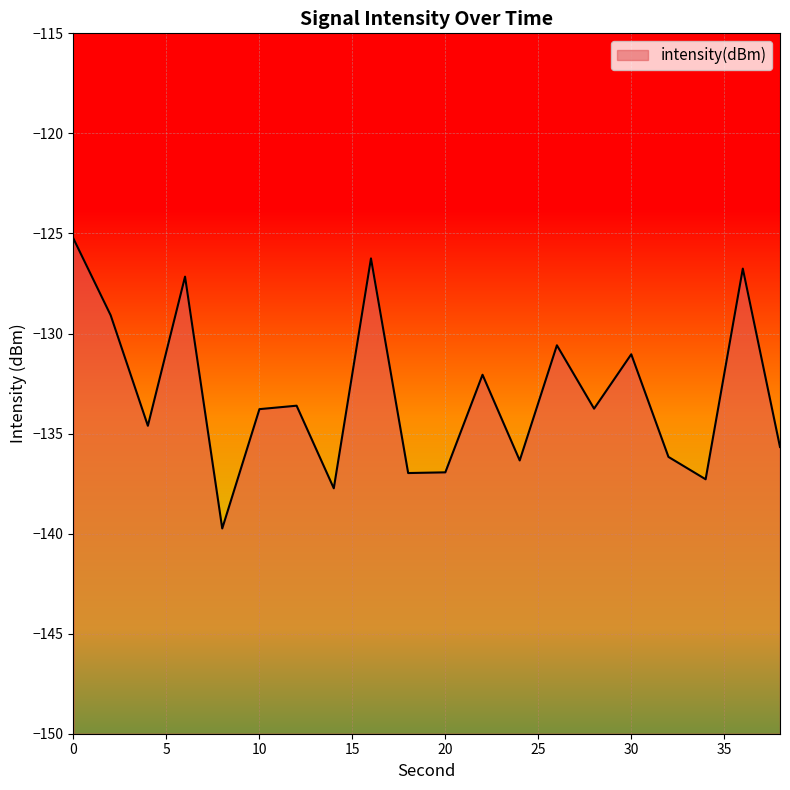

True or false: the data has more than 0 interior local peaks.

True